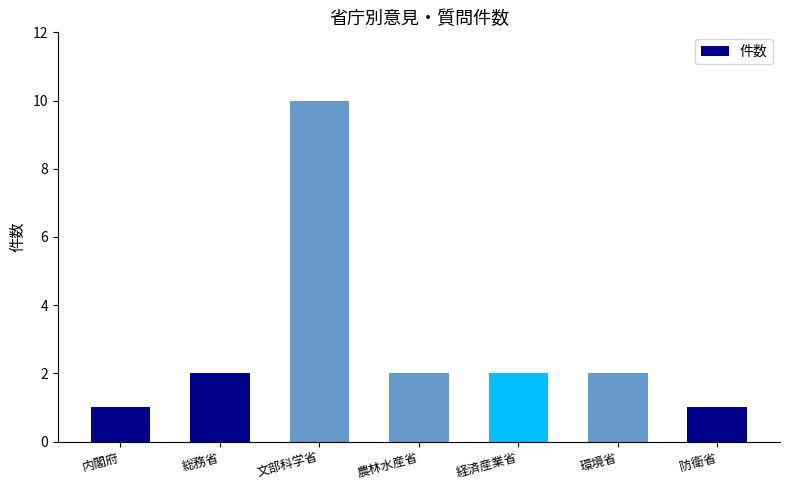

What value does the data have at 内閣府?

1